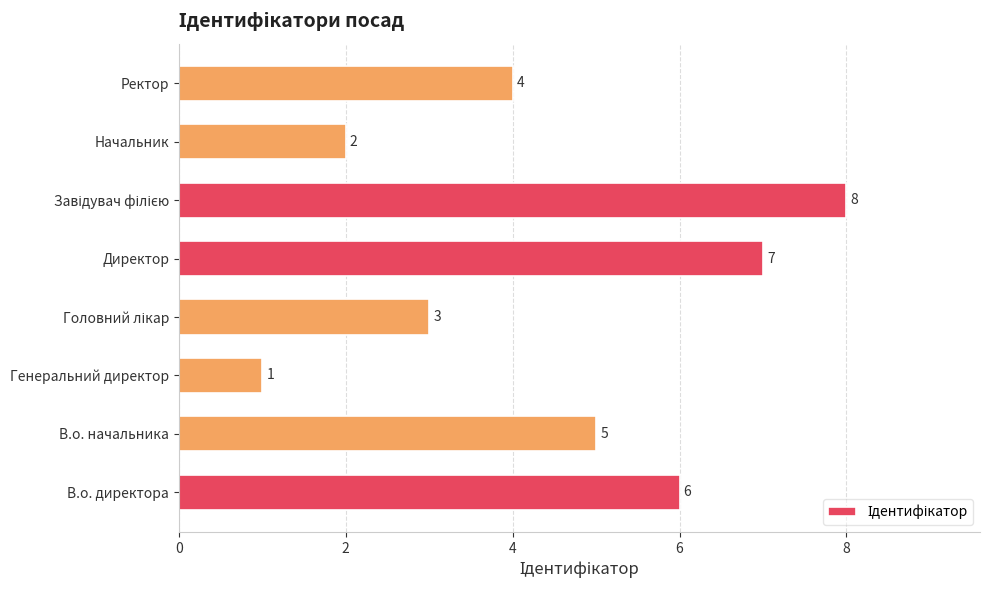

What is the change in value from В.о. начальника to Начальник?

-3